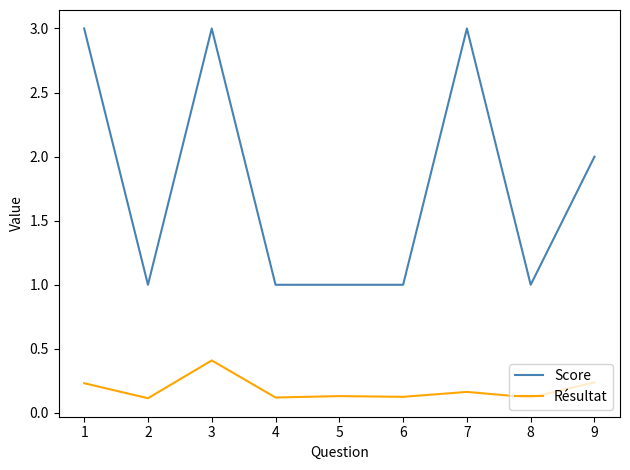

True or false: Score and Résultat intersect in this chart.

False